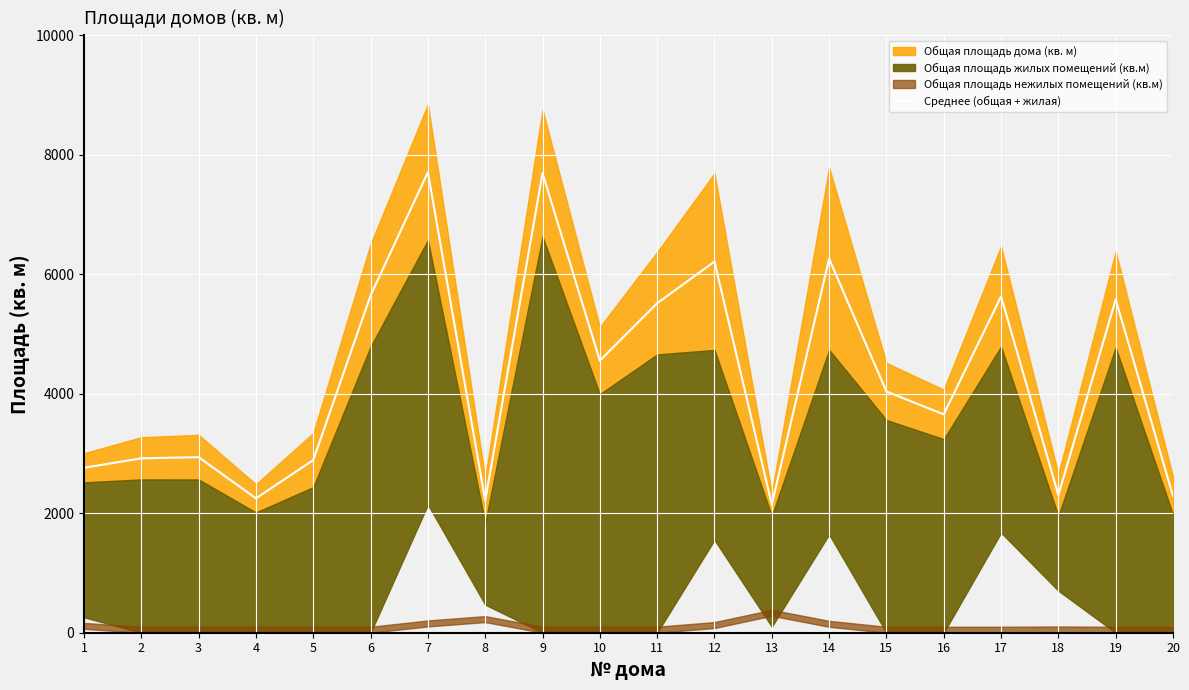

The value at 14 is 6262.0. True or false?

True